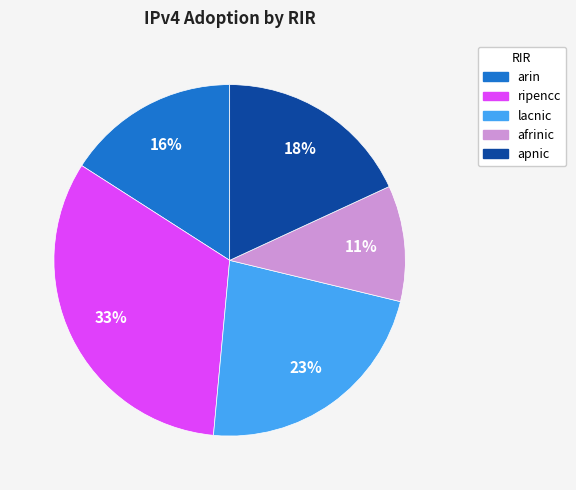

To the nearest percent, what is the combined percentage of arin and afrinic?

27%